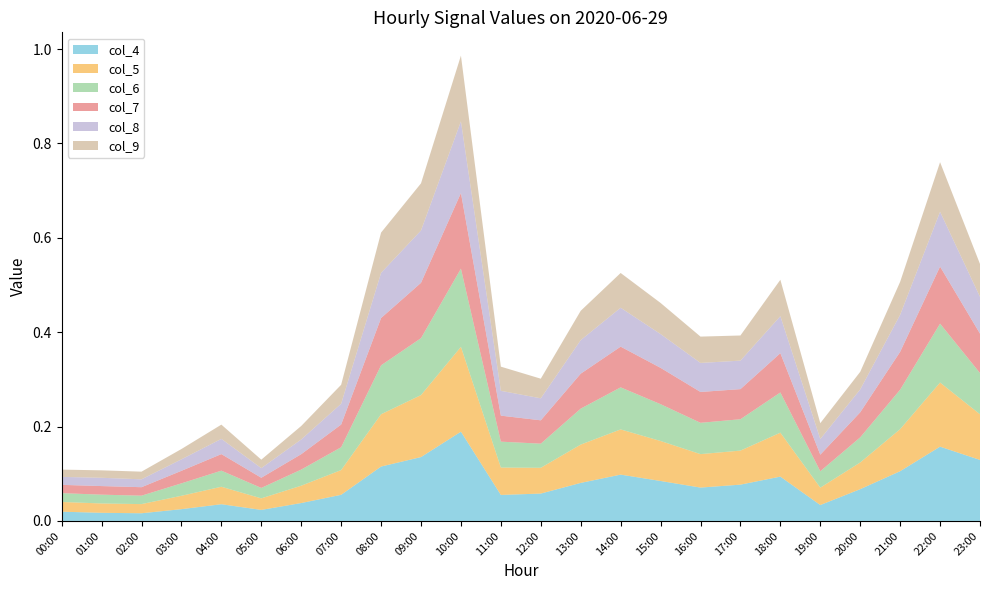

Reading left to right, list all the values displayed in this chart.

col_4: 0.0	0.0	0.0	0.0	0.0	0.0	0.0	0.1	0.1	0.1	0.2	0.1	0.1	0.1	0.1	0.1	0.1	0.1	0.1	0.0	0.1	0.1	0.2	0.1
col_5: 0.0	0.0	0.0	0.0	0.0	0.0	0.0	0.1	0.1	0.1	0.2	0.1	0.1	0.1	0.1	0.1	0.1	0.1	0.1	0.0	0.1	0.1	0.1	0.1
col_6: 0.0	0.0	0.0	0.0	0.0	0.0	0.0	0.0	0.1	0.1	0.2	0.1	0.1	0.1	0.1	0.1	0.1	0.1	0.1	0.0	0.1	0.1	0.1	0.1
col_7: 0.0	0.0	0.0	0.0	0.0	0.0	0.0	0.0	0.1	0.1	0.2	0.1	0.0	0.1	0.1	0.1	0.1	0.1	0.1	0.0	0.1	0.1	0.1	0.1
col_8: 0.0	0.0	0.0	0.0	0.0	0.0	0.0	0.0	0.1	0.1	0.2	0.1	0.0	0.1	0.1	0.1	0.1	0.1	0.1	0.0	0.0	0.1	0.1	0.1
col_9: 0.0	0.0	0.0	0.0	0.0	0.0	0.0	0.0	0.1	0.1	0.1	0.1	0.0	0.1	0.1	0.1	0.1	0.1	0.1	0.0	0.0	0.1	0.1	0.1